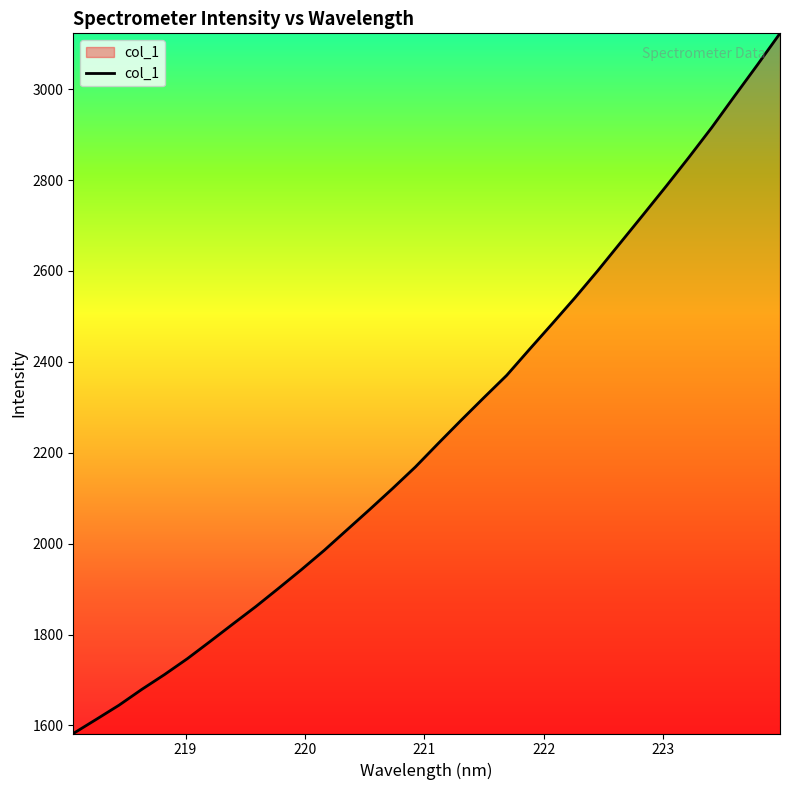

What is the greatest value displayed?

3122.9